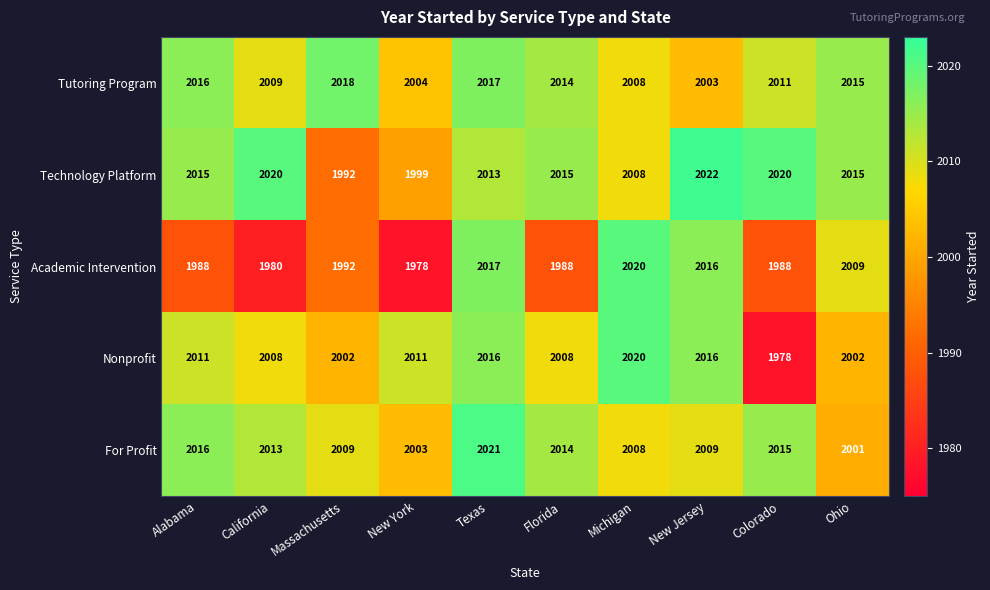

What is the total value across all series at New Jersey?

10066